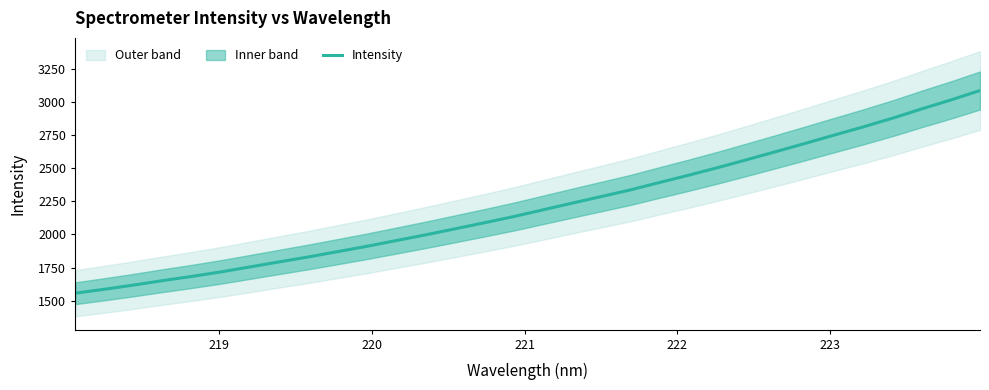

Reading left to right, transcribe all the data shown in this chart.

1556.8	1586.8	1618.3	1652.0	1684.0	1718.1	1755.8	1793.7	1831.2	1871.1	1911.3	1954.3	1997.3	2042.3	2087.7	2134.3	2184.8	2235.4	2285.2	2335.2	2391.3	2446.4	2503.6	2563.6	2624.7	2686.5	2749.4	2811.7	2876.7	2946.8	3014.3	3085.6